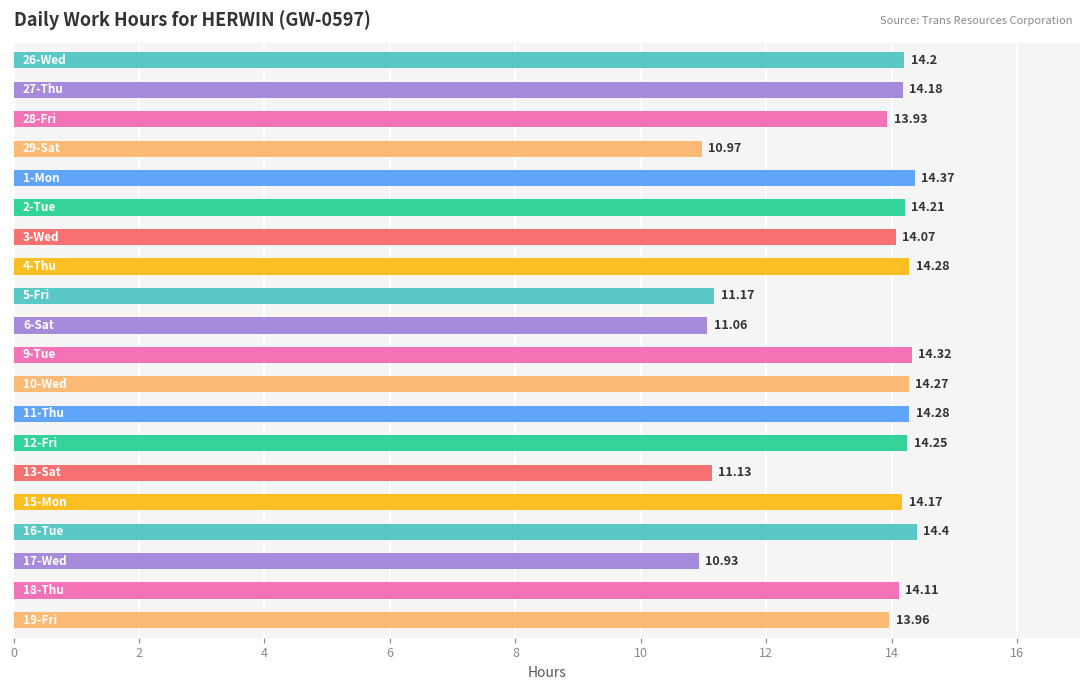

What is the sum of all values?

268.3